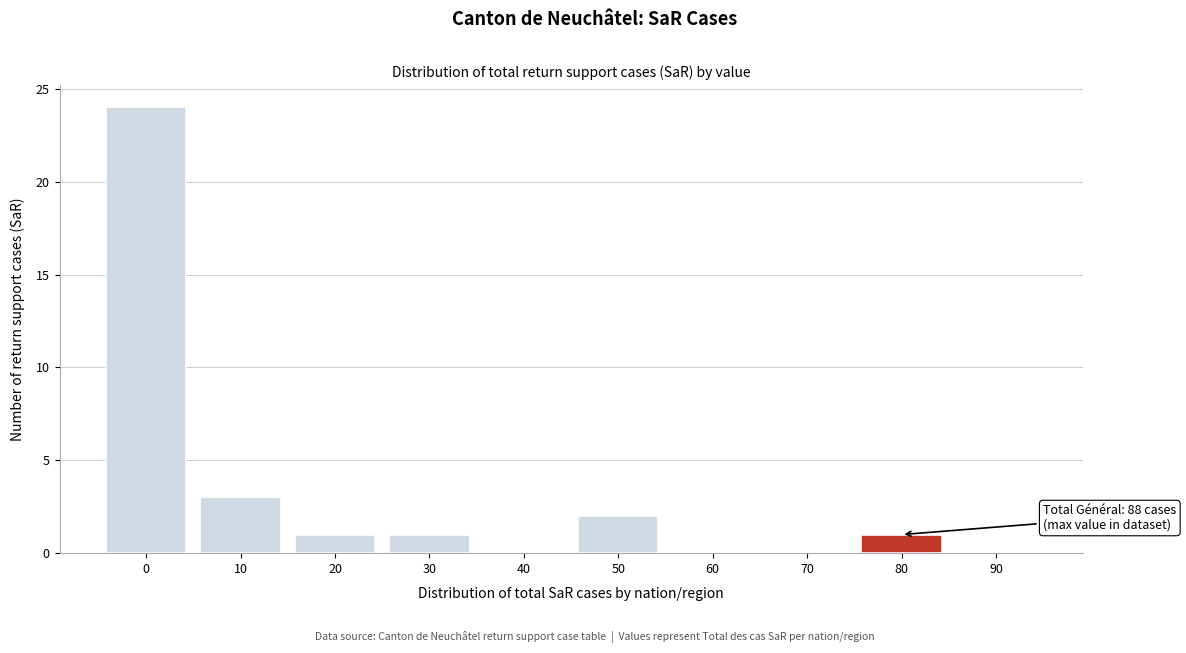

Reading right to left, extract all data points from this chart.

90=0	80=1	70=0	60=0	50=2	40=0	30=1	20=1	10=3	0=24